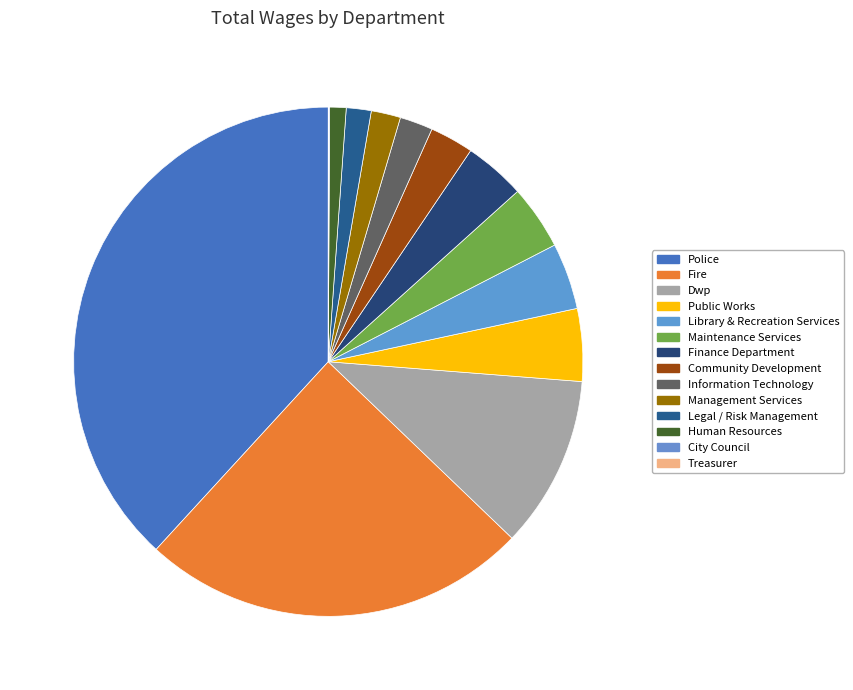

Is it true that Finance Department is 4% of the pie?

True